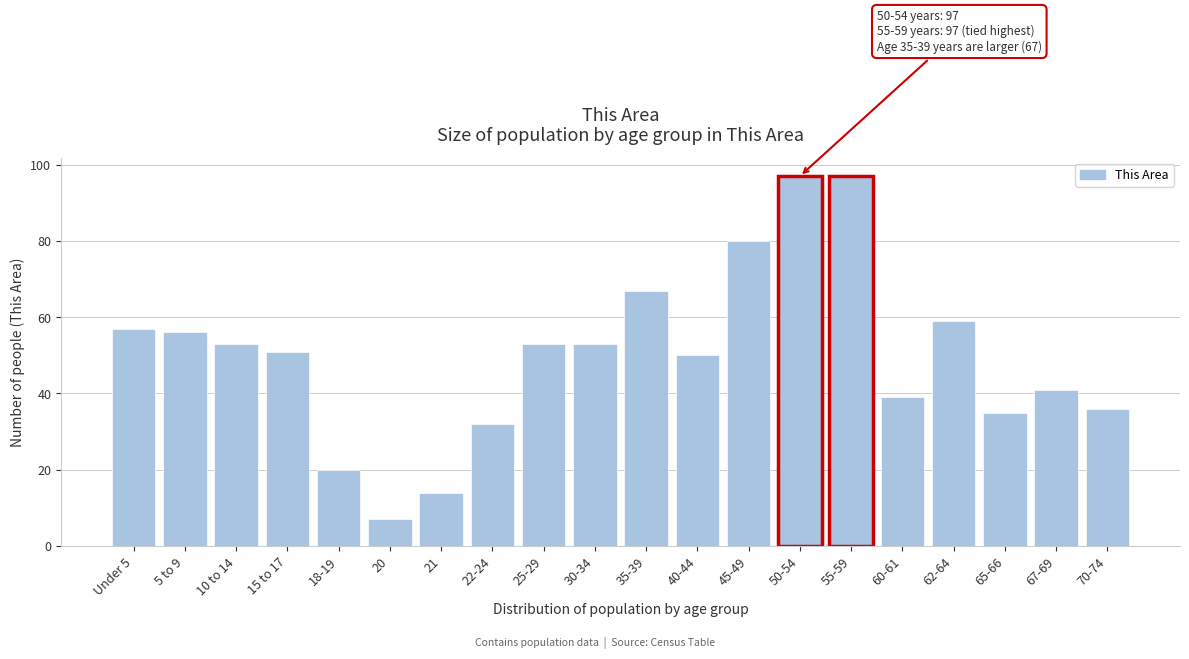

Reading left to right, list all the values displayed in this chart.

57	56	53	51	20	7	14	32	53	53	67	50	80	97	97	39	59	35	41	36